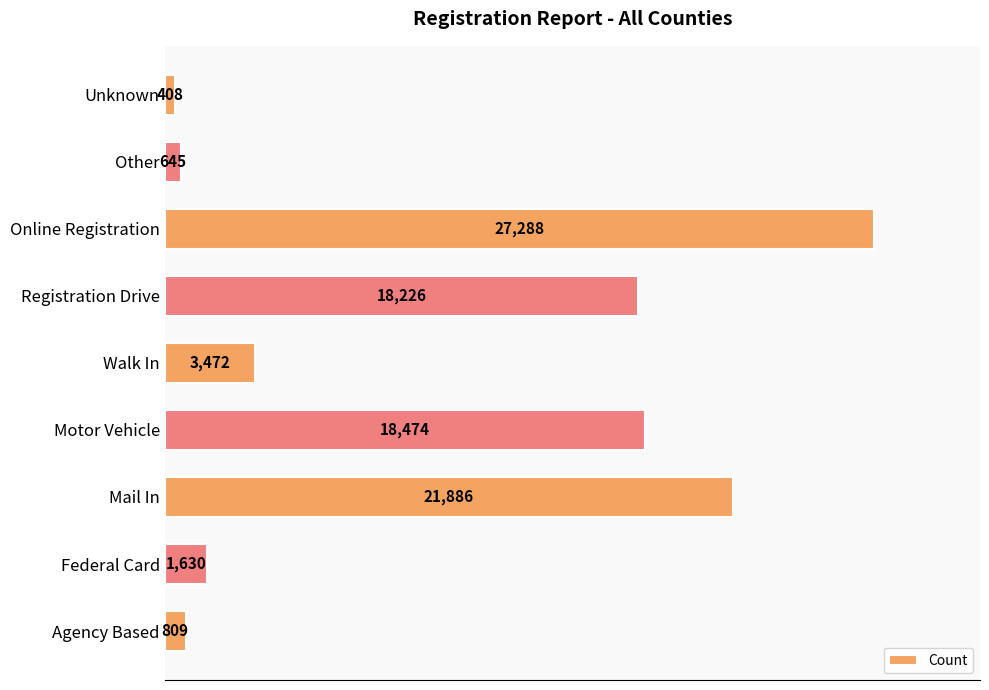

What is the minimum value shown in the chart?

408